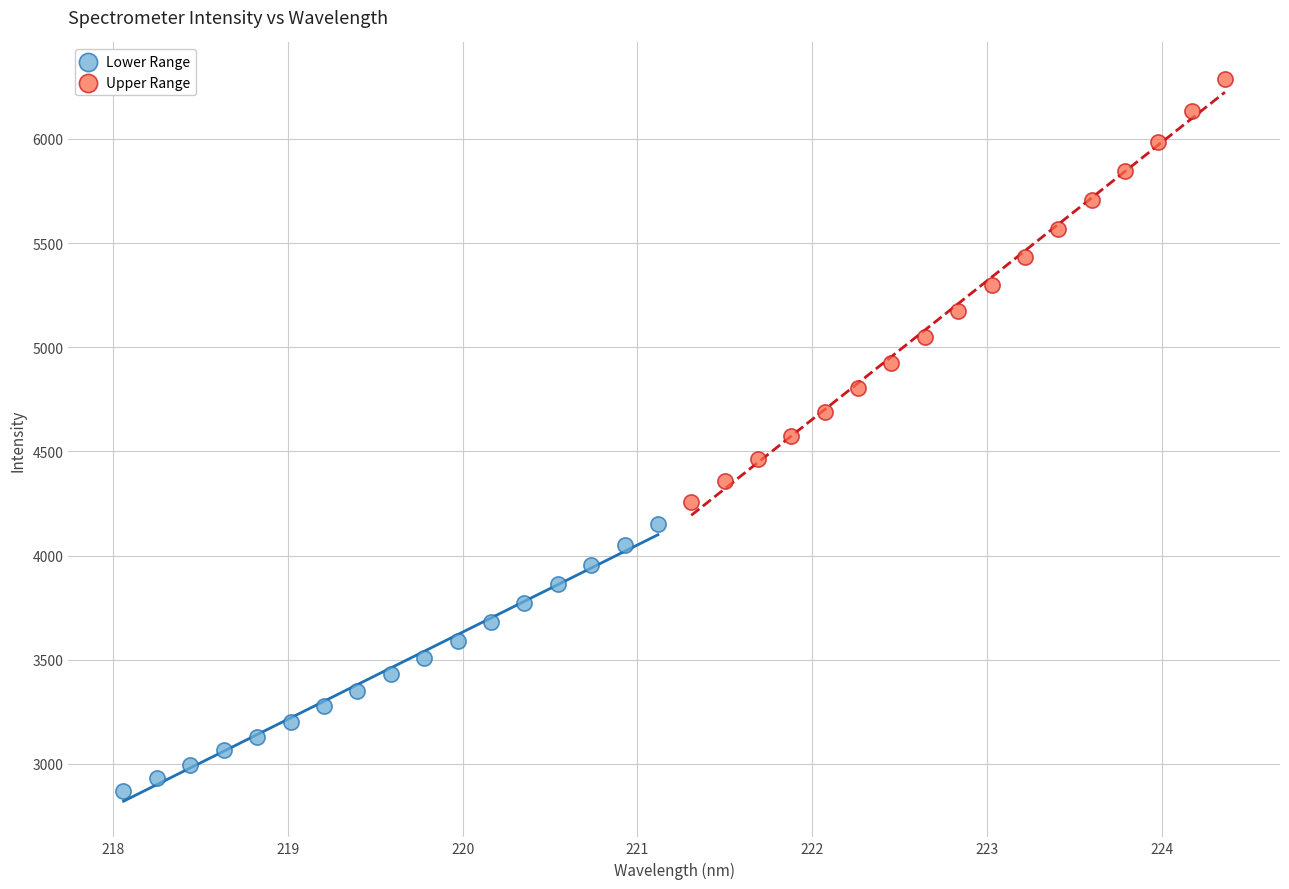

Which series has the largest Y range (max minus min)?

Upper Range